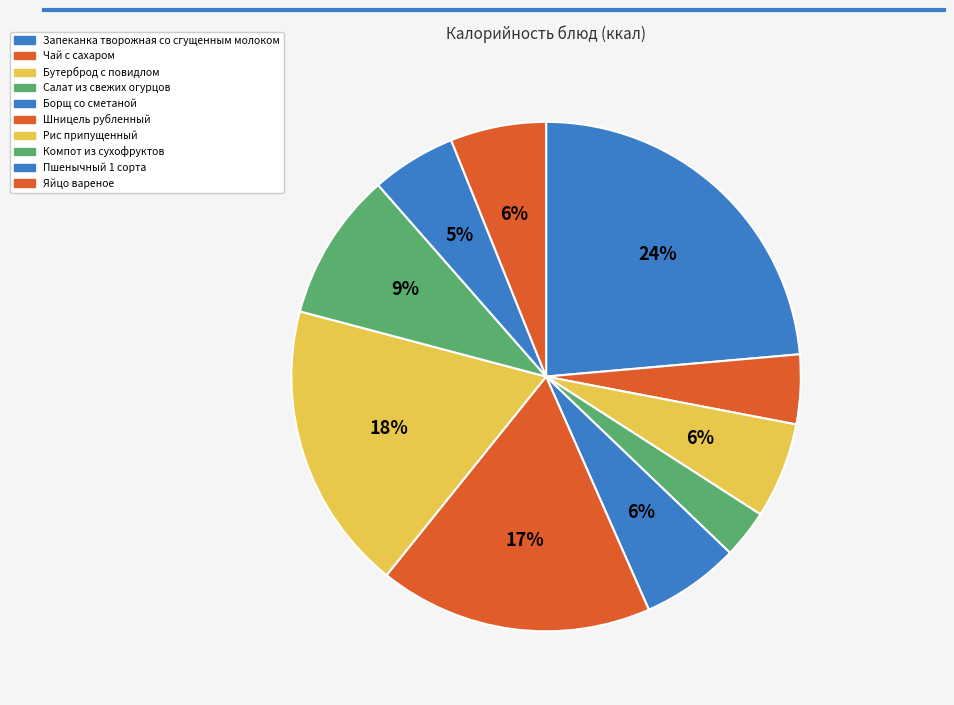

True or false: Запеканка творожная со сгущенным молоком accounts for 32% of the total.

False